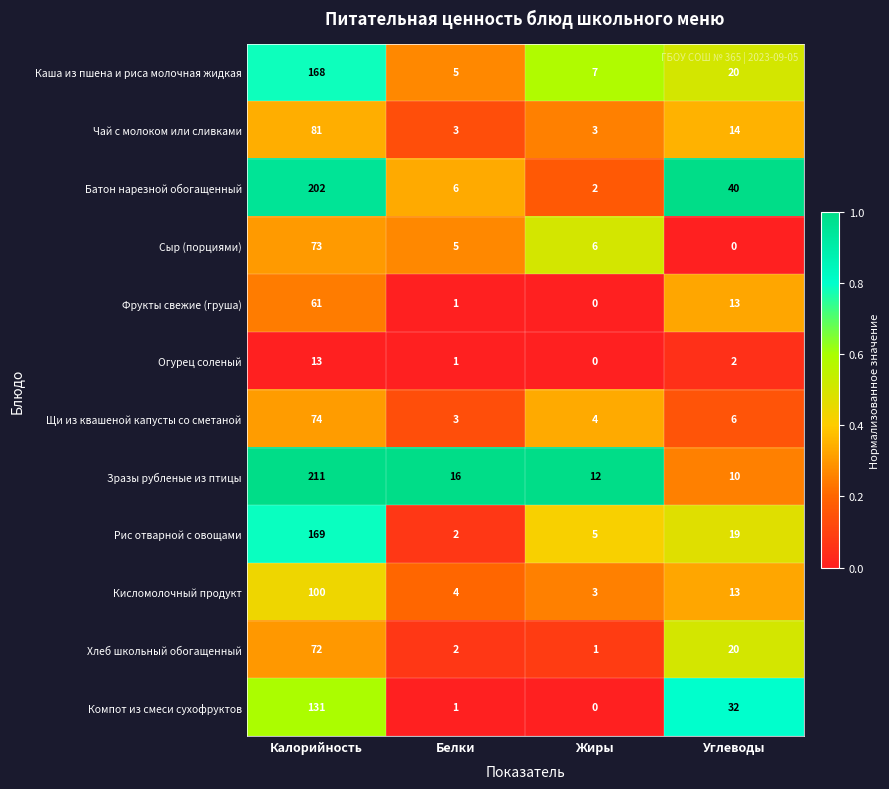

How many data points does each series have?

4